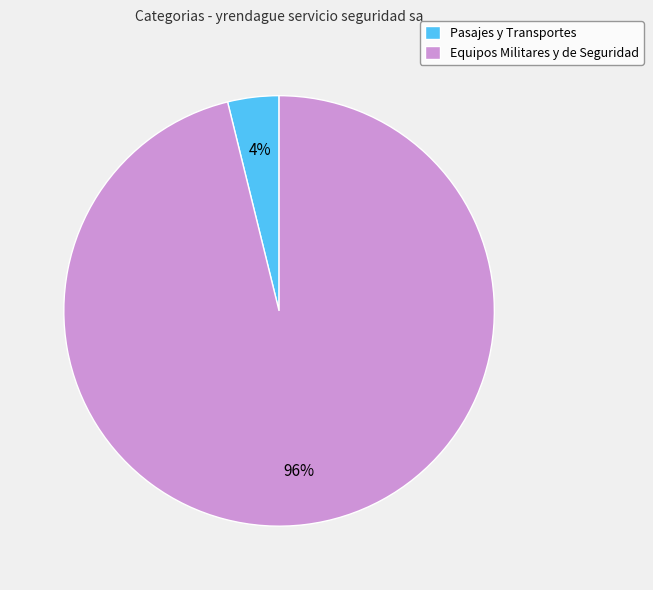

What percentage is the Equipos Militares y de Seguridad slice, to the nearest percent?

96%